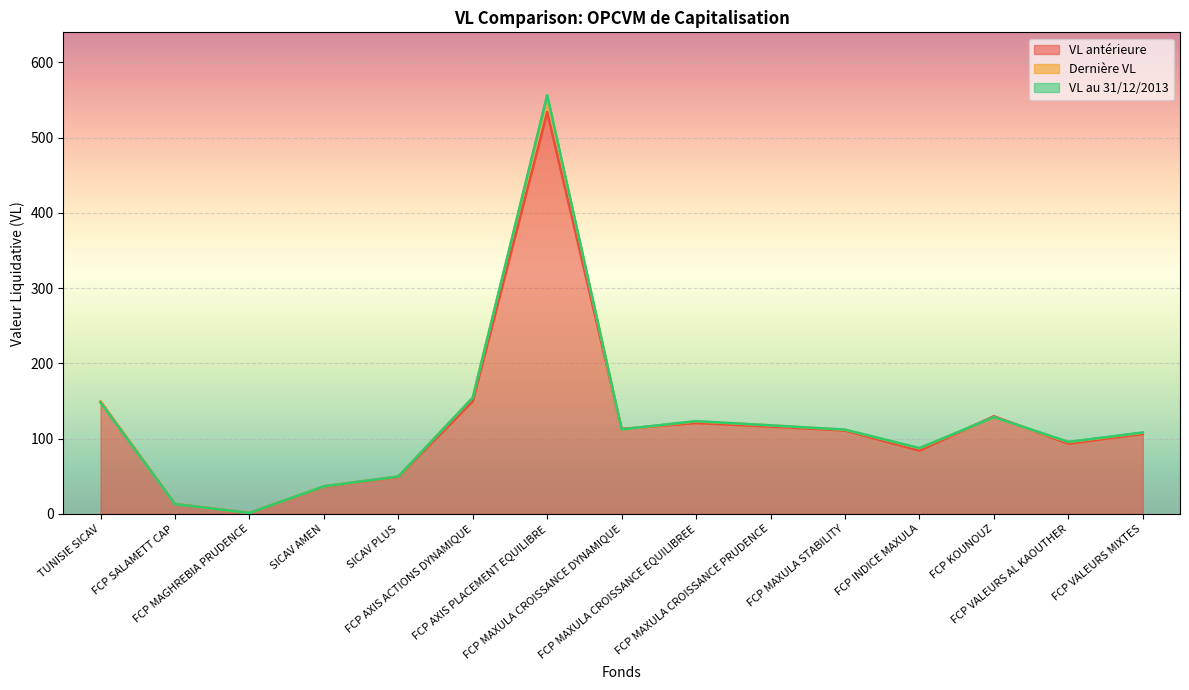

What is the lowest value of the VL au 31/12/2013 series?

1.3